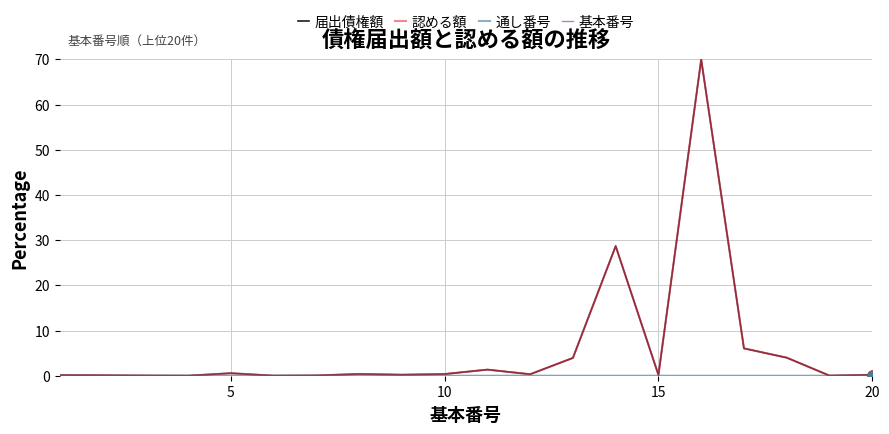

Does the chart have visible grid lines?

Yes